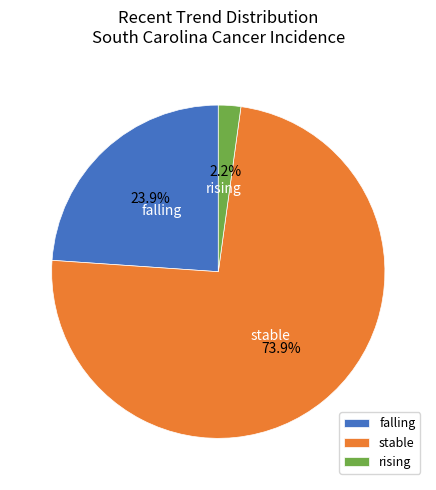

Which category has the smallest portion of the pie?

rising